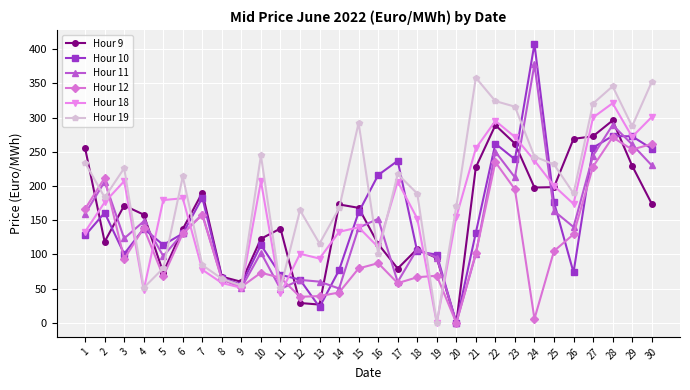

Between 18 and 26, which series saw the biggest shift?

Hour 9